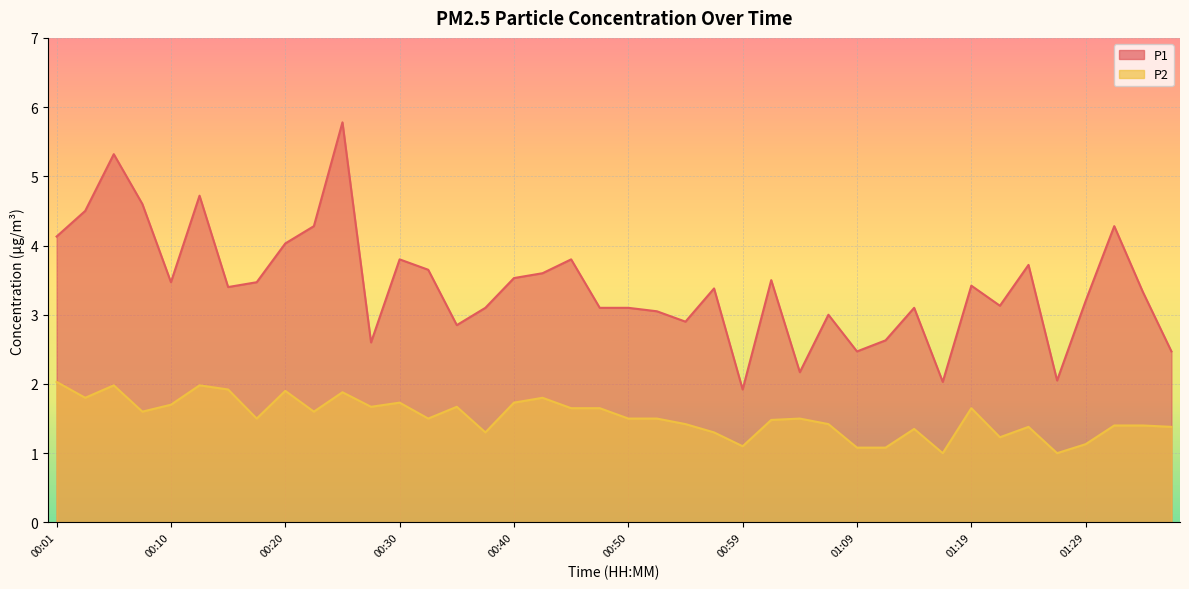

At which label is P2 closest to 1?

01:17